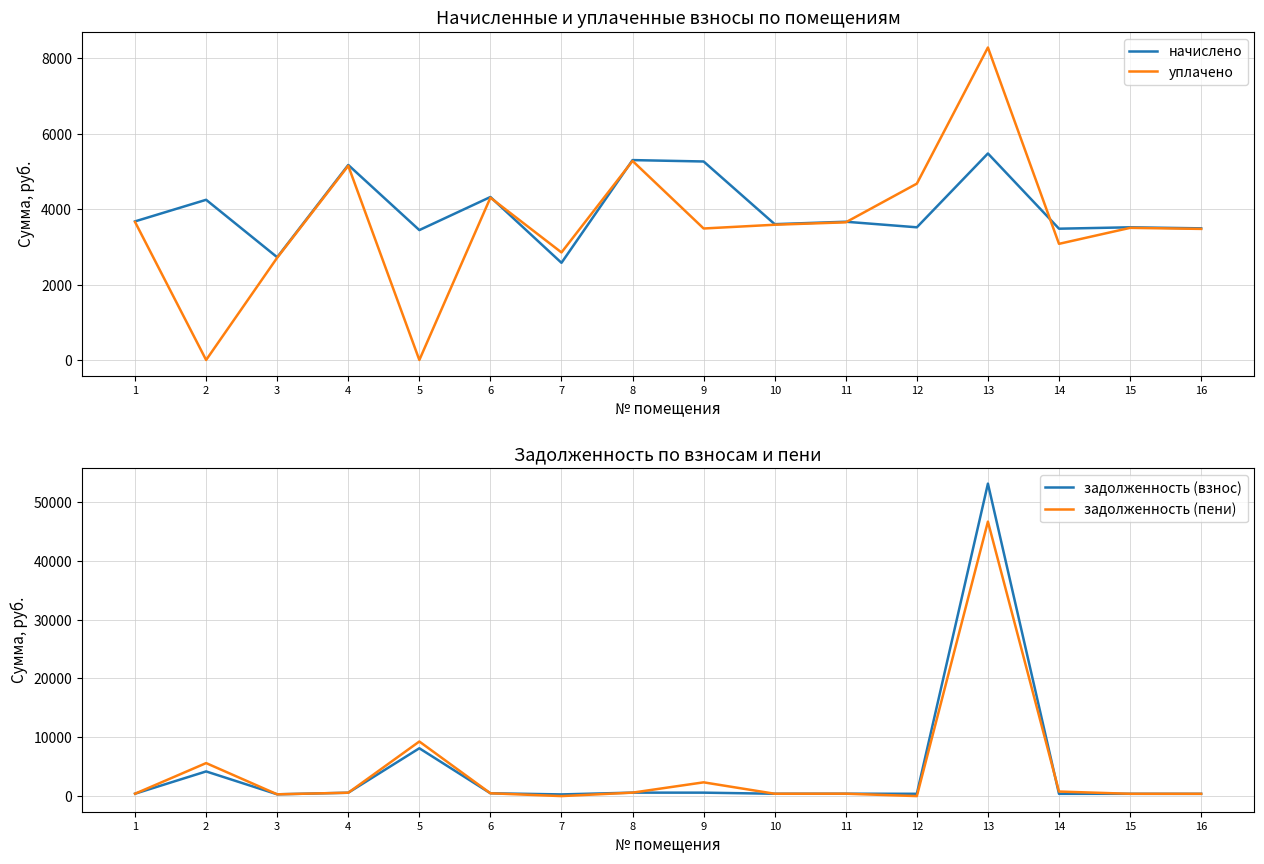

Which series has the widest spread of values?

задолженность (взнос)